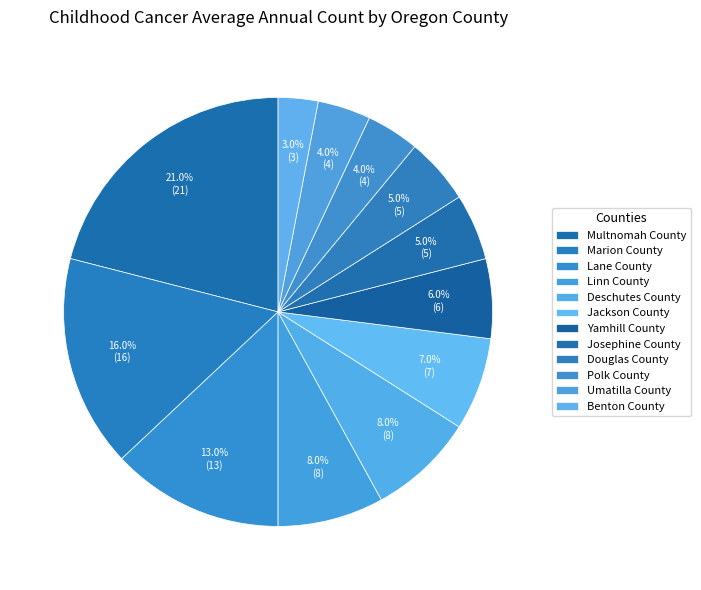

Count the number of slices in the pie.

12